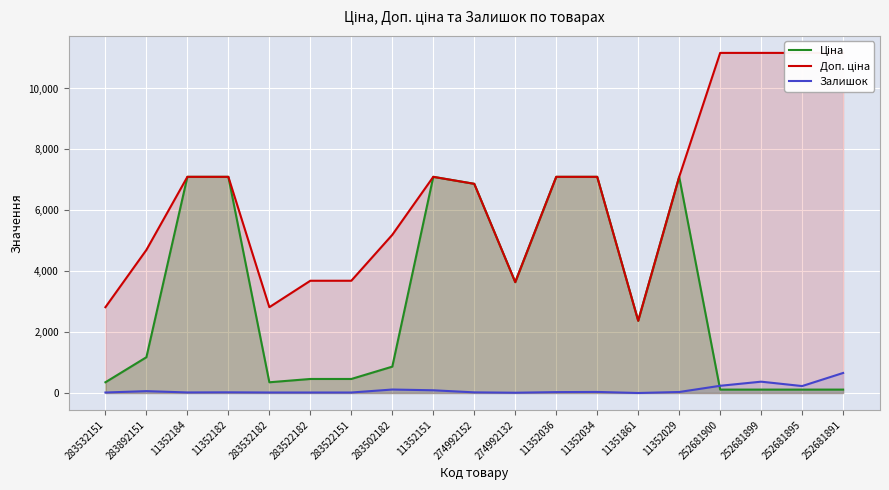

At which label does Залишок reach its peak?

252681891